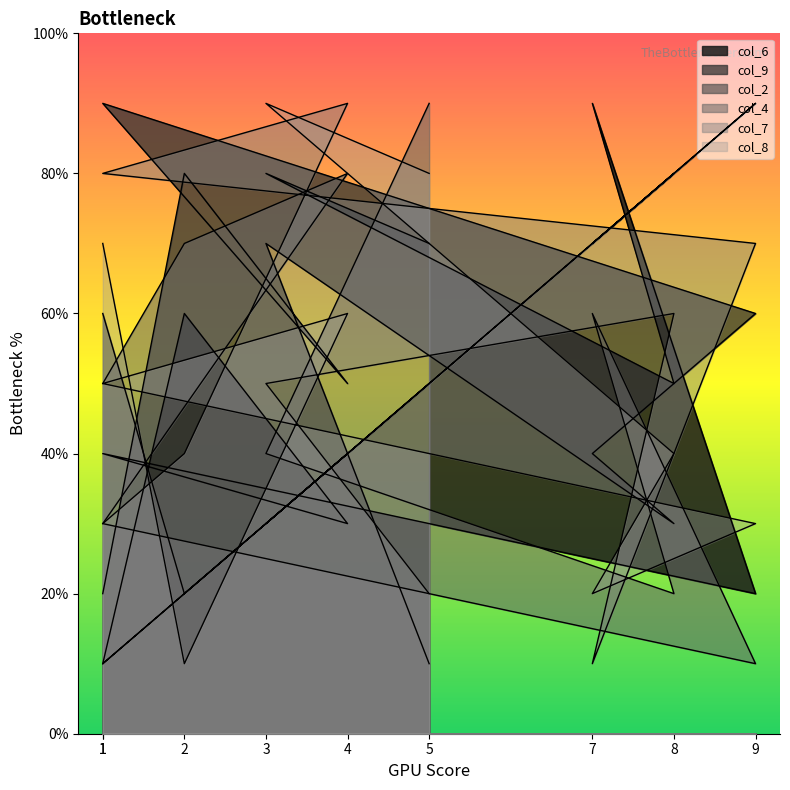

Reading right to left, list all the values displayed in this chart.

col_6: 5=7	3=8	8=5	7=9	9=2	1=4	4=3	2=6	1=1
col_9: 5=1	3=7	8=3	7=4	9=6	1=9	4=5	2=8	1=2
col_2: 5=5	3=3	8=8	7=7	9=9	1=1	4=4	2=2	1=6
col_4: 5=9	3=4	8=2	7=6	9=1	1=3	4=8	2=7	1=5
col_7: 5=2	3=5	8=6	7=1	9=7	1=8	4=9	2=4	1=3
col_8: 5=8	3=9	8=4	7=2	9=3	1=5	4=6	2=1	1=7